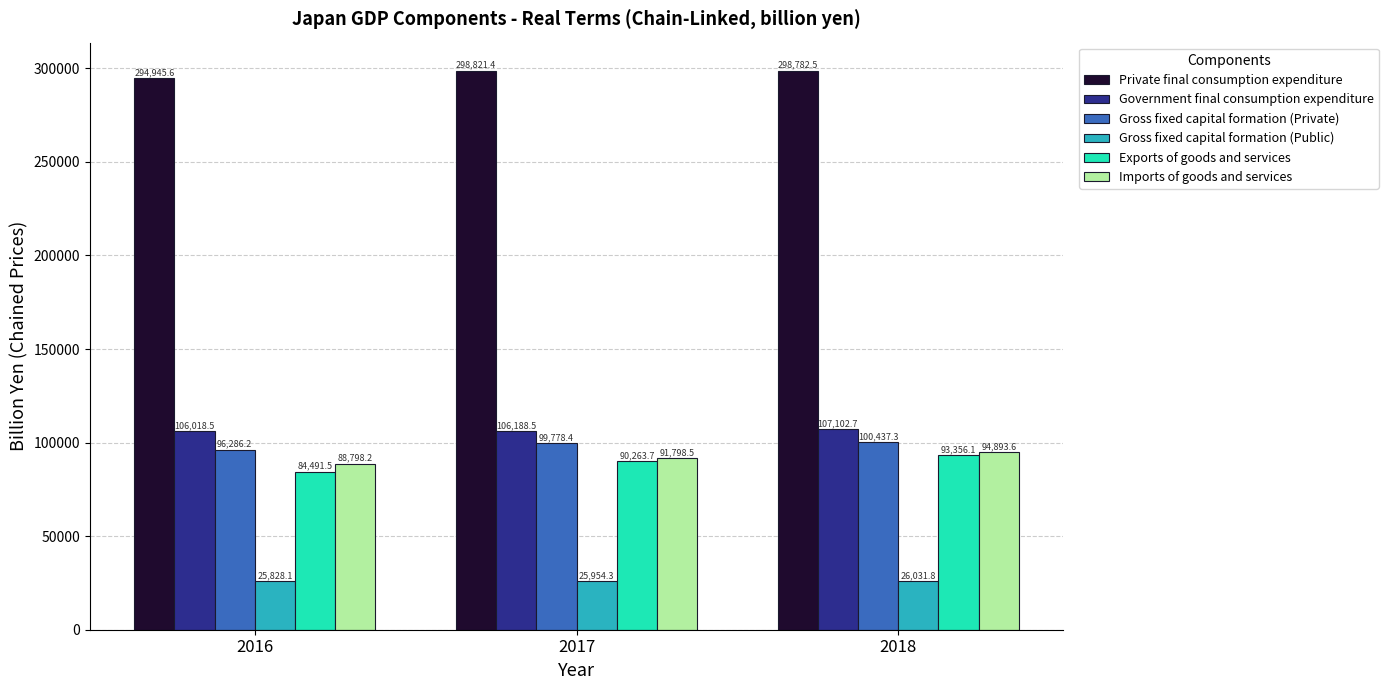

Between 2017 and 2018, which series saw the biggest shift?

Imports of goods and services